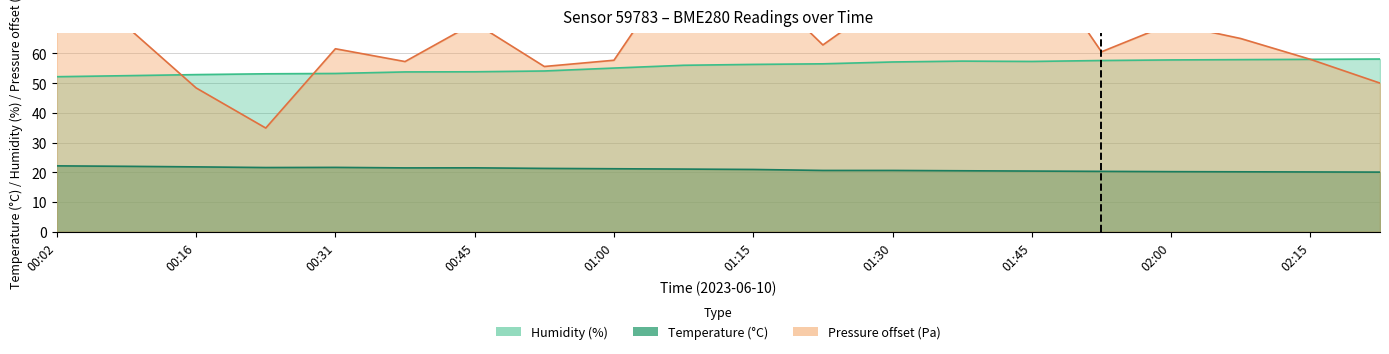

What is the lowest value of the pressure_scaled series?

34.9